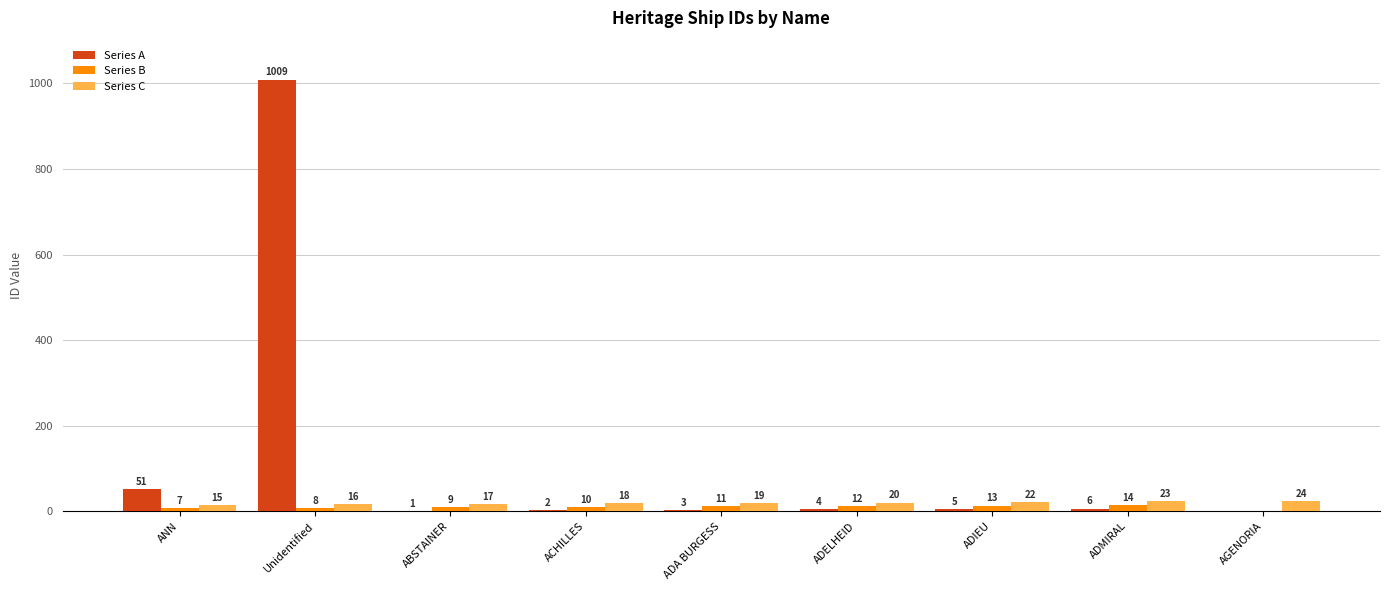

Reading left to right, transcribe all the data shown in this chart.

Series A: ANN=51	Unidentified=1009	ABSTAINER=1	ACHILLES=2	ADA BURGESS=3	ADELHEID=4	ADIEU=5	ADMIRAL=6	AGENORIA=0
Series B: ANN=7	Unidentified=8	ABSTAINER=9	ACHILLES=10	ADA BURGESS=11	ADELHEID=12	ADIEU=13	ADMIRAL=14	AGENORIA=0
Series C: ANN=15	Unidentified=16	ABSTAINER=17	ACHILLES=18	ADA BURGESS=19	ADELHEID=20	ADIEU=22	ADMIRAL=23	AGENORIA=24